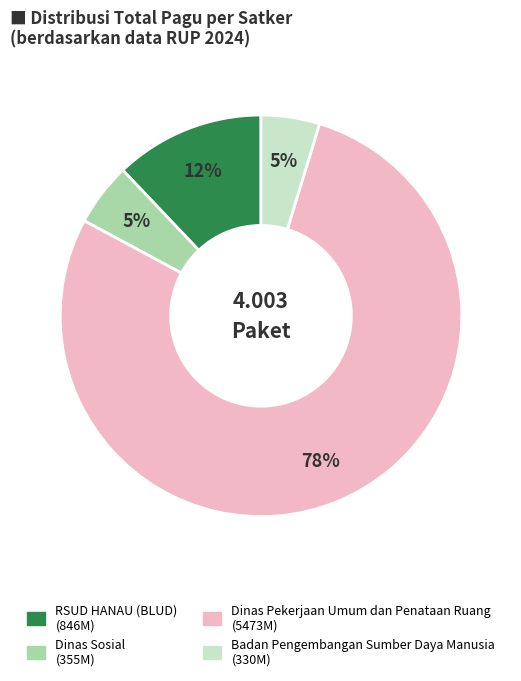

To the nearest percent, what is the average slice percentage?

25%